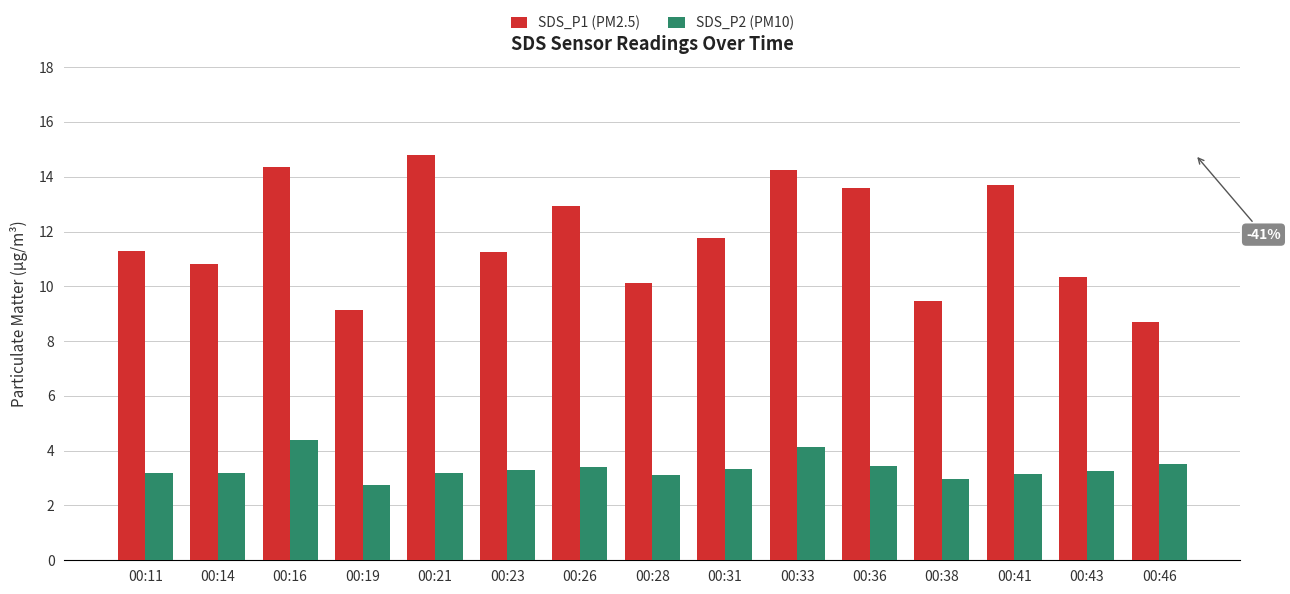

Is the value of SDS_P2 (PM10) at 00:46 greater than the value of SDS_P1 (PM2.5) at 00:21?

No